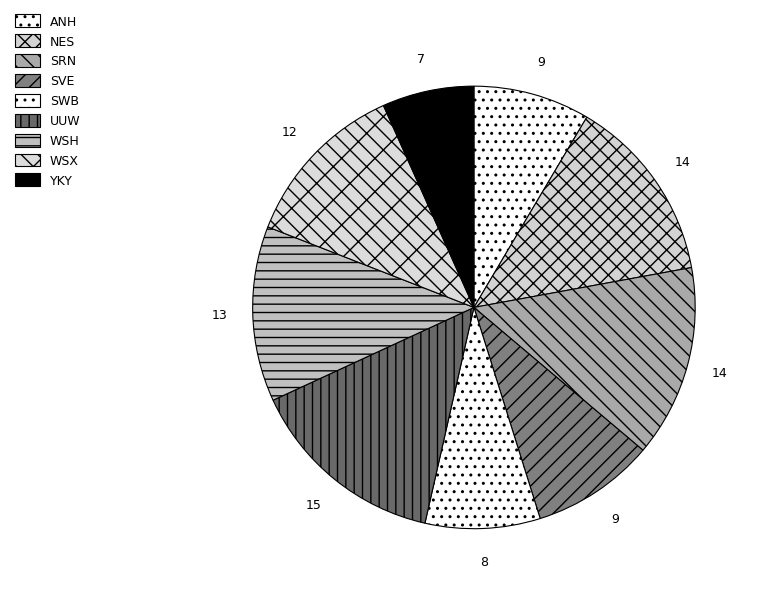

How many segments does this pie chart have?

9